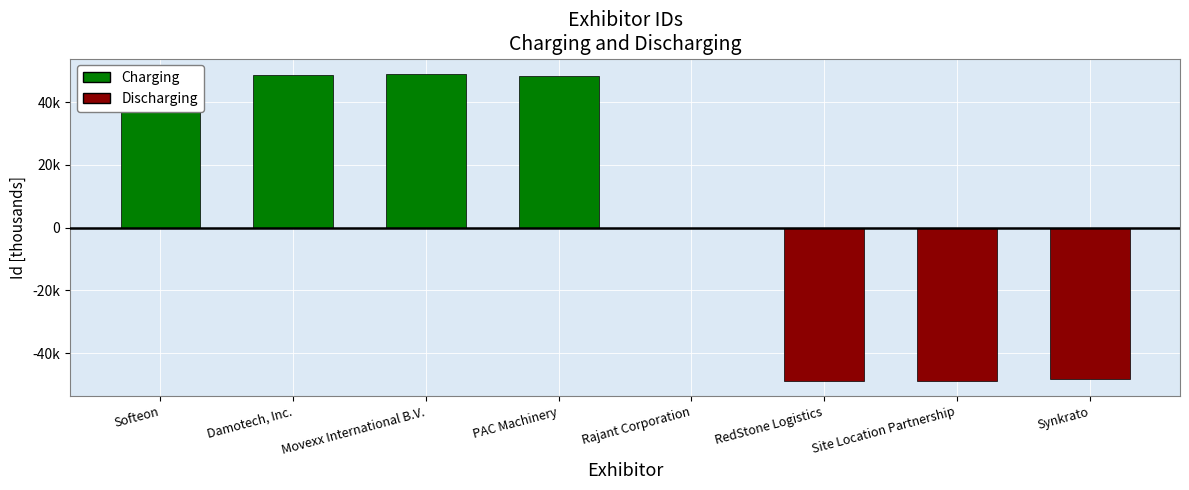

Rank the series by their average value, from lowest to highest.

Discharging, Charging